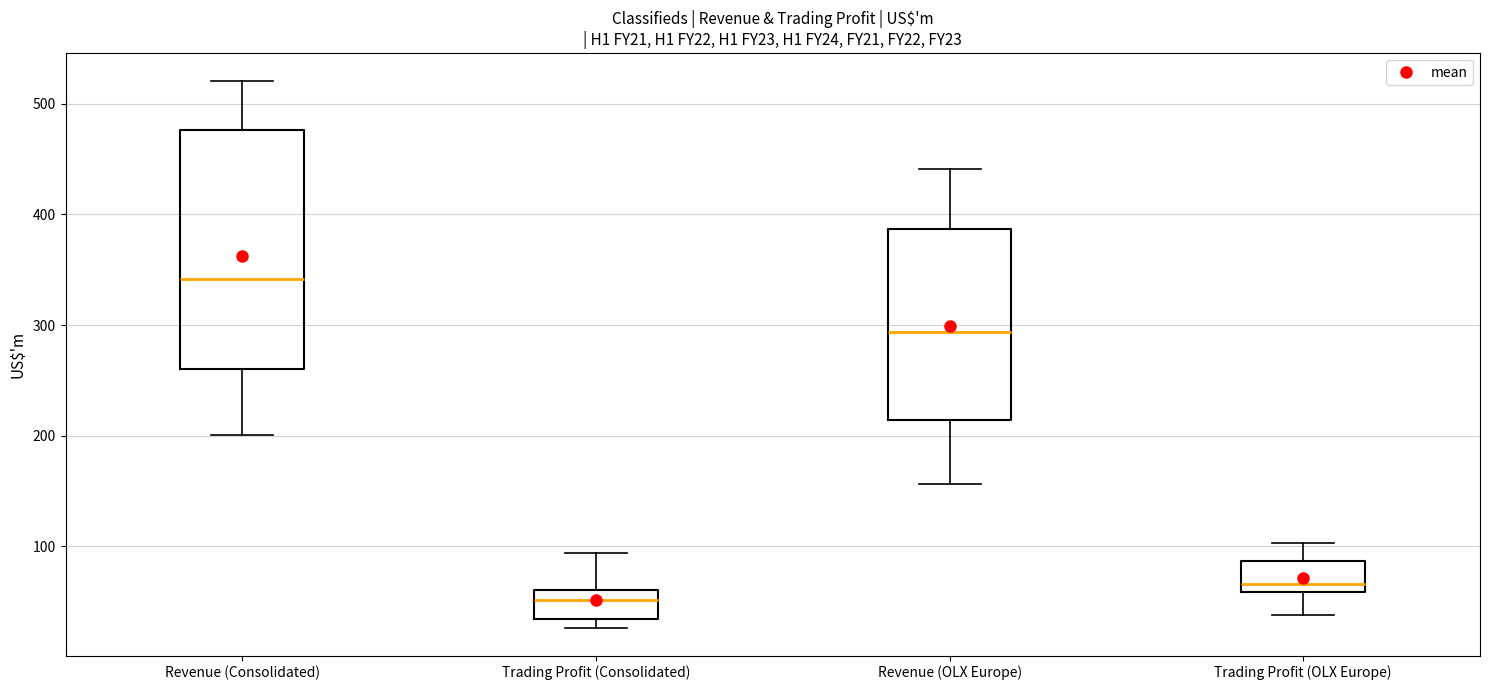

Which box has the lowest median line?

Trading Profit (Consolidated)